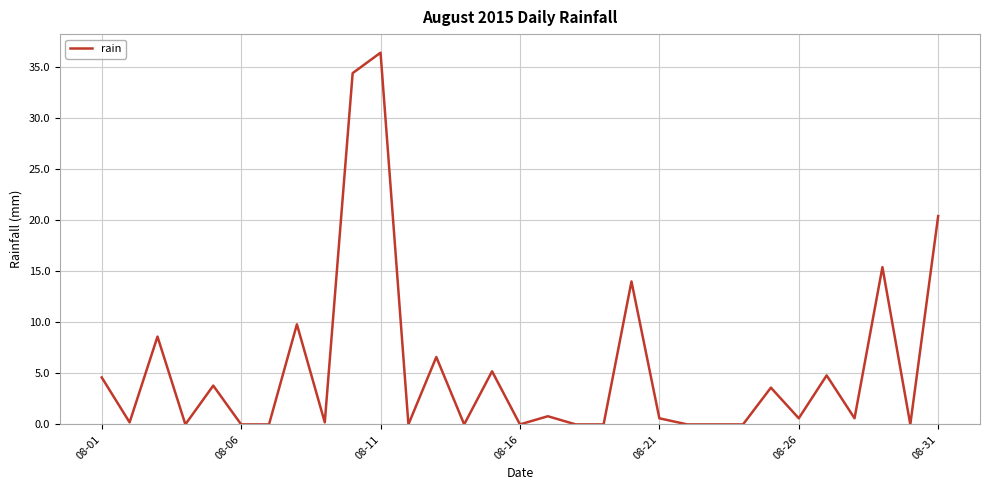

What is the difference between the maximum and minimum values?

36.4